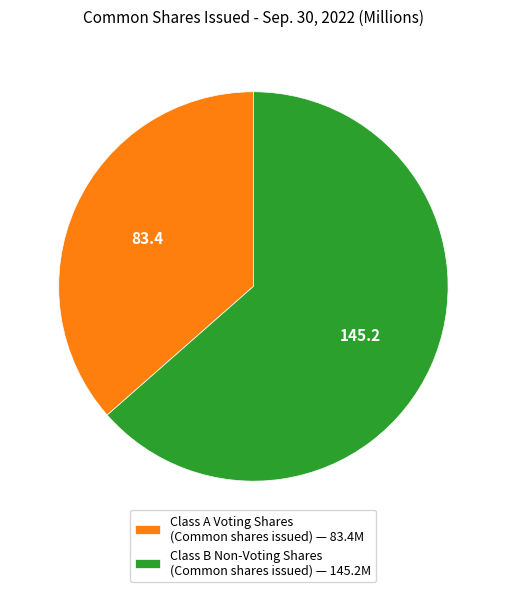

Is the sum of Class B Non-Voting Shares (Common shares issued) — 145.2M and Class A Voting Shares (Common shares issued) — 83.4M greater than half?

Yes